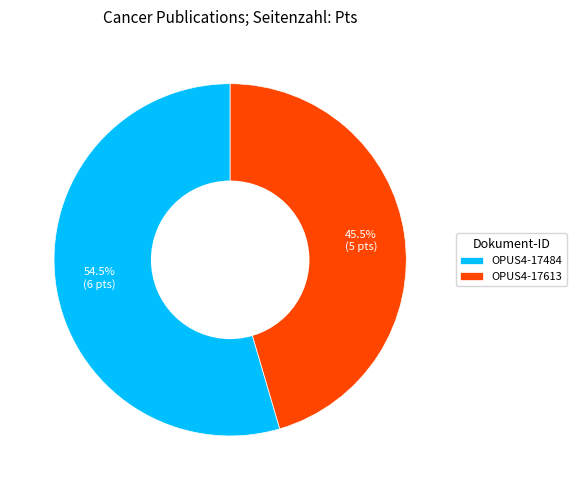

Rank the categories by value from highest to lowest.

OPUS4-17484, OPUS4-17613